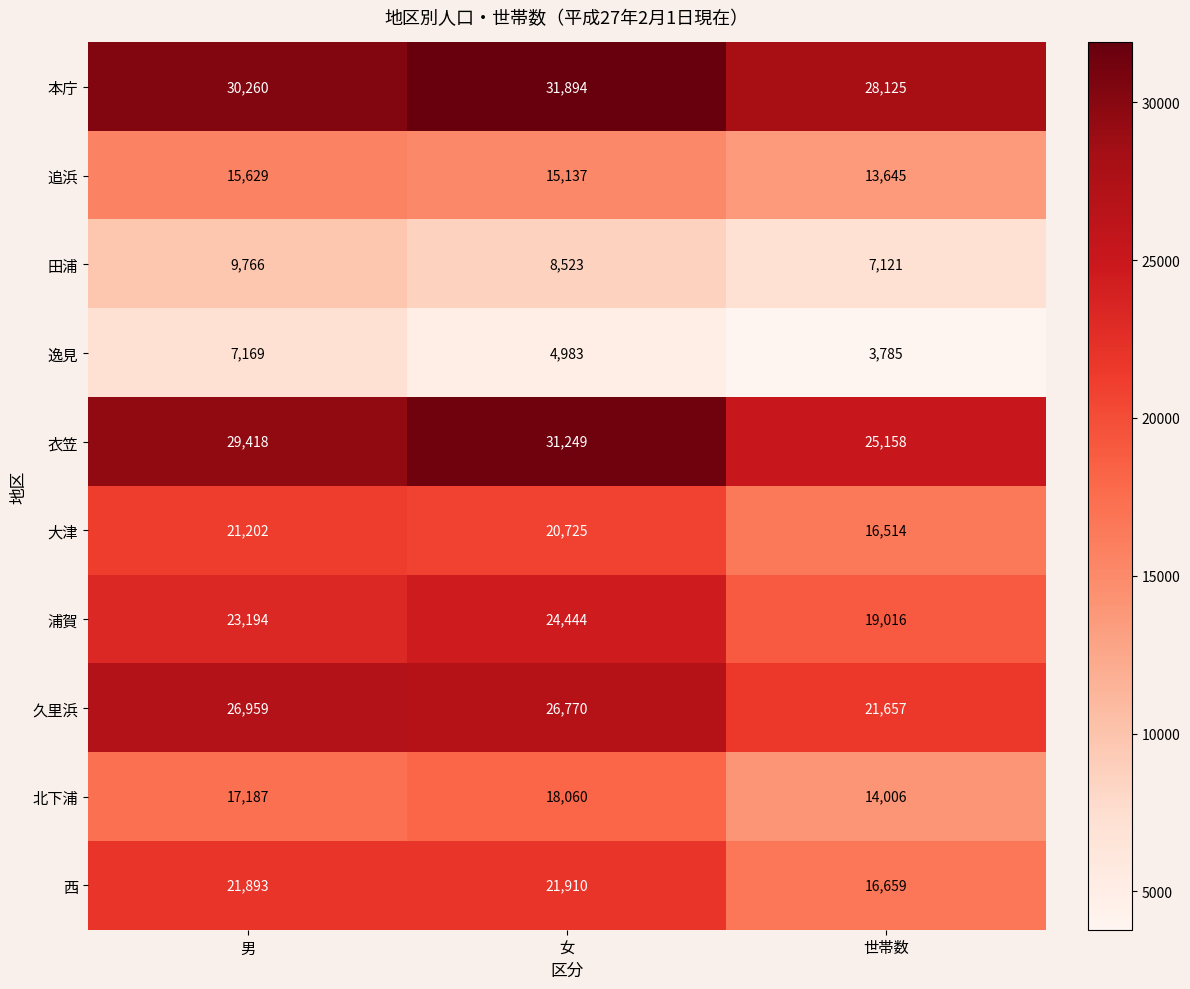

Count the number of categories in the chart.

3